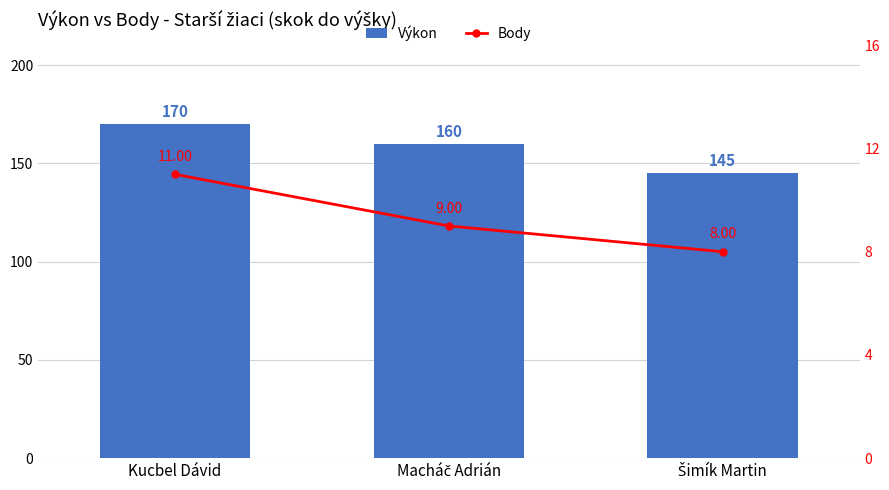

How many groups of bars are there?

3